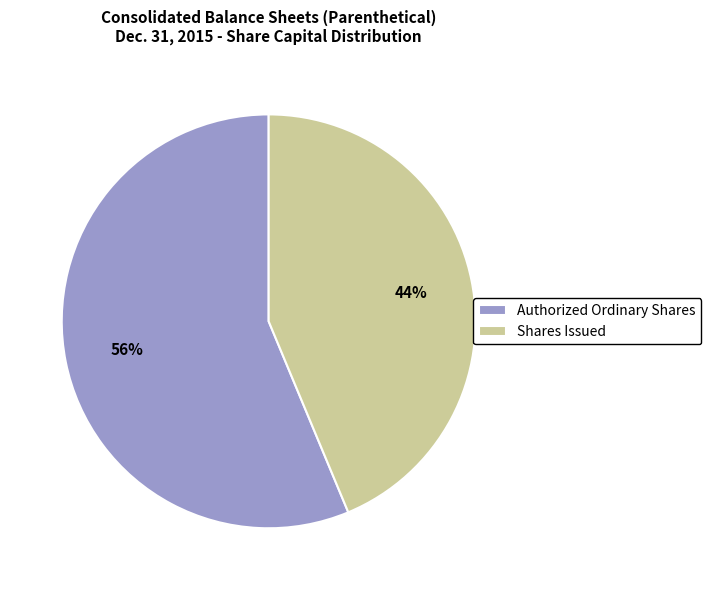

Which category has the smallest portion of the pie?

Shares Issued